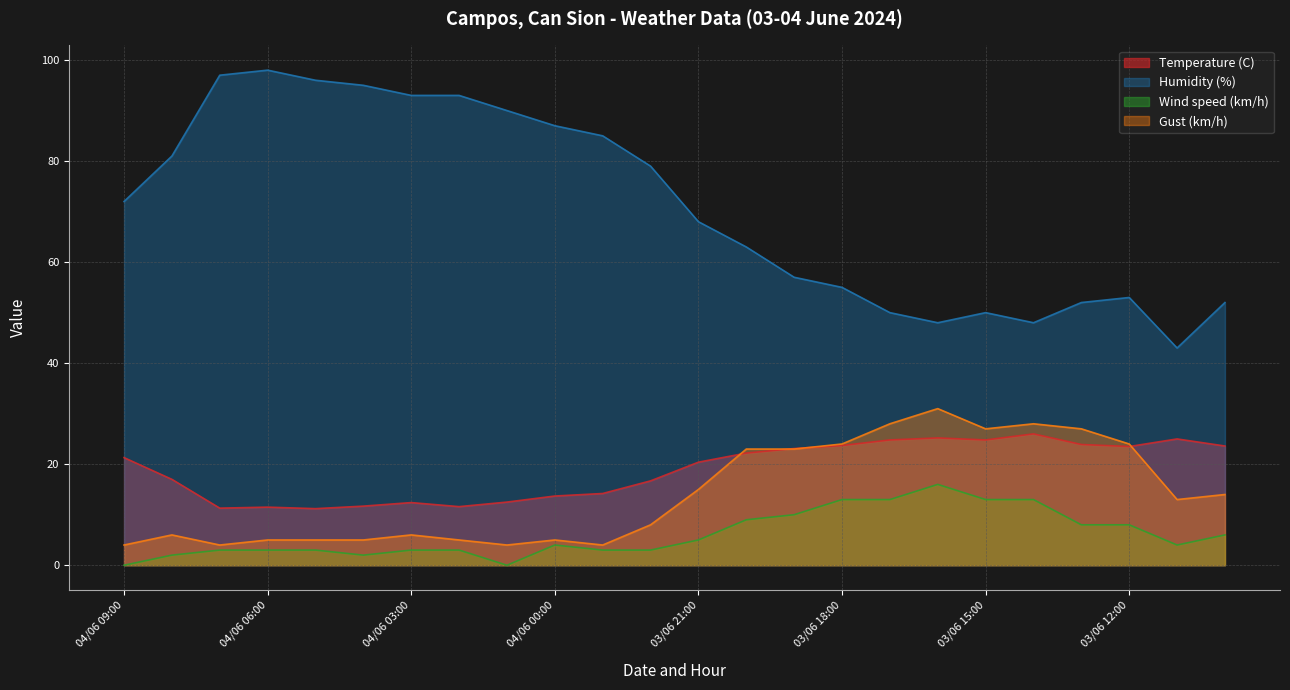

True or false: Wind speed (km/h) and Humidity (%) intersect in this chart.

False